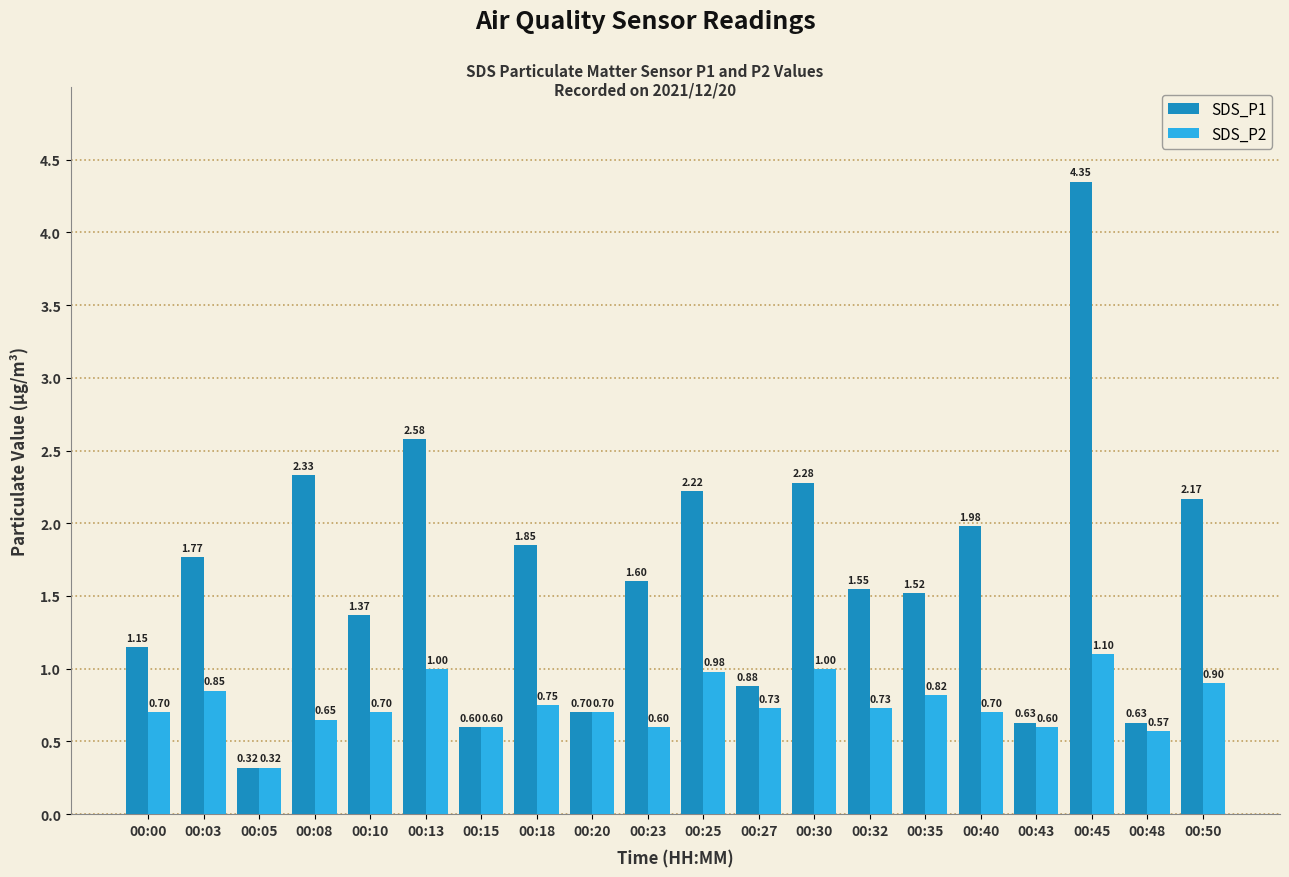

Which series has the largest total across all categories?

SDS_P1